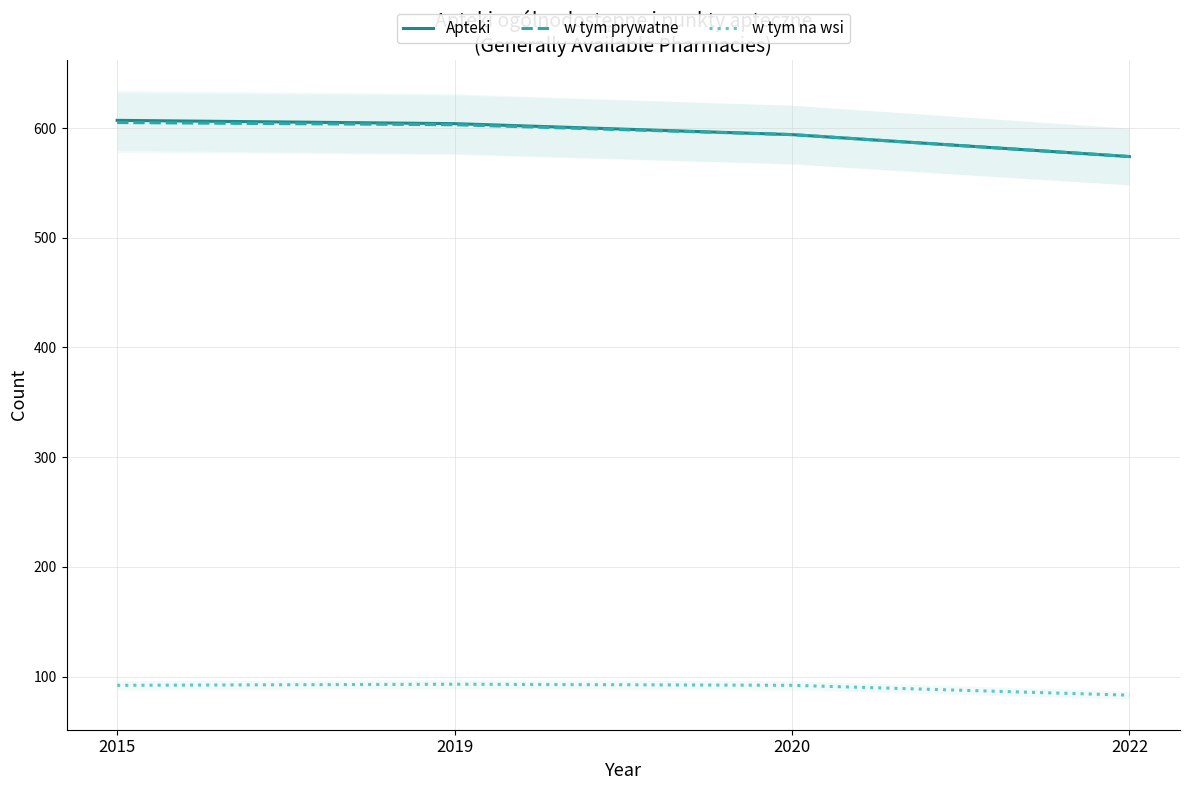

Is it true that w tym na wsi equals 48 at 2022?

False